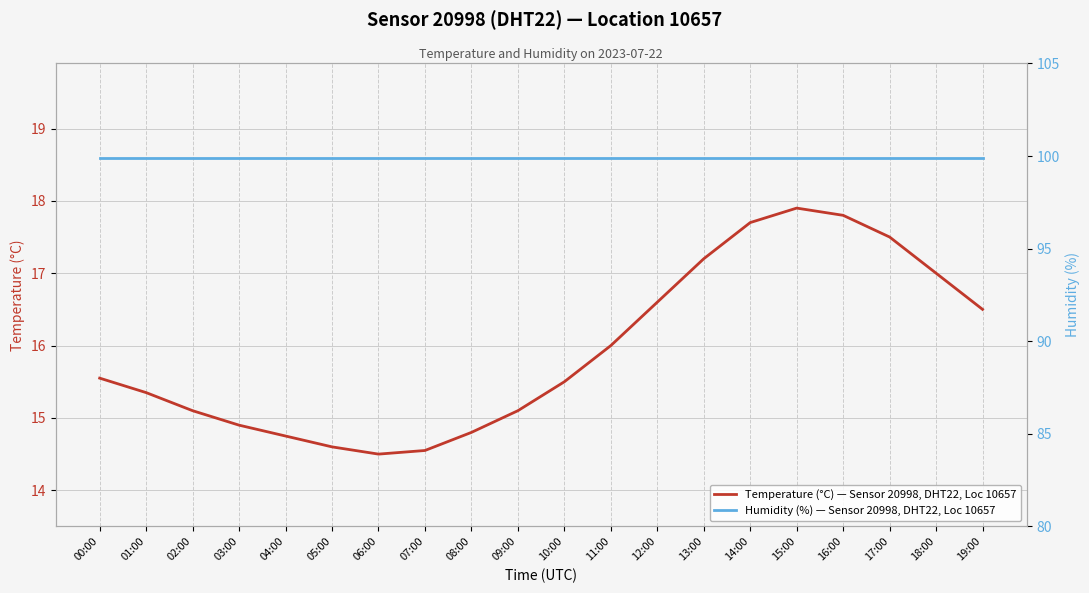

What is the difference between the maximum and minimum values in the Temperature (°C) — Sensor 20998, DHT22, Loc 10657 series?

3.4